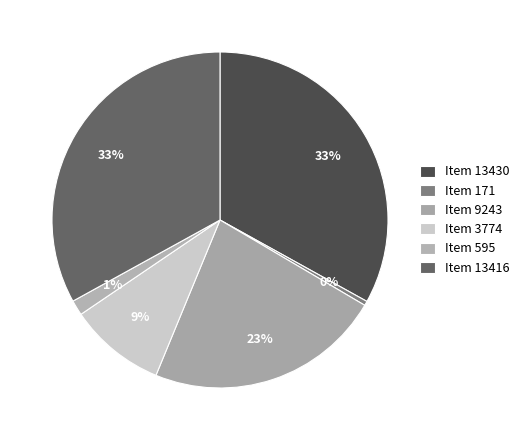

How many segments does this pie chart have?

6